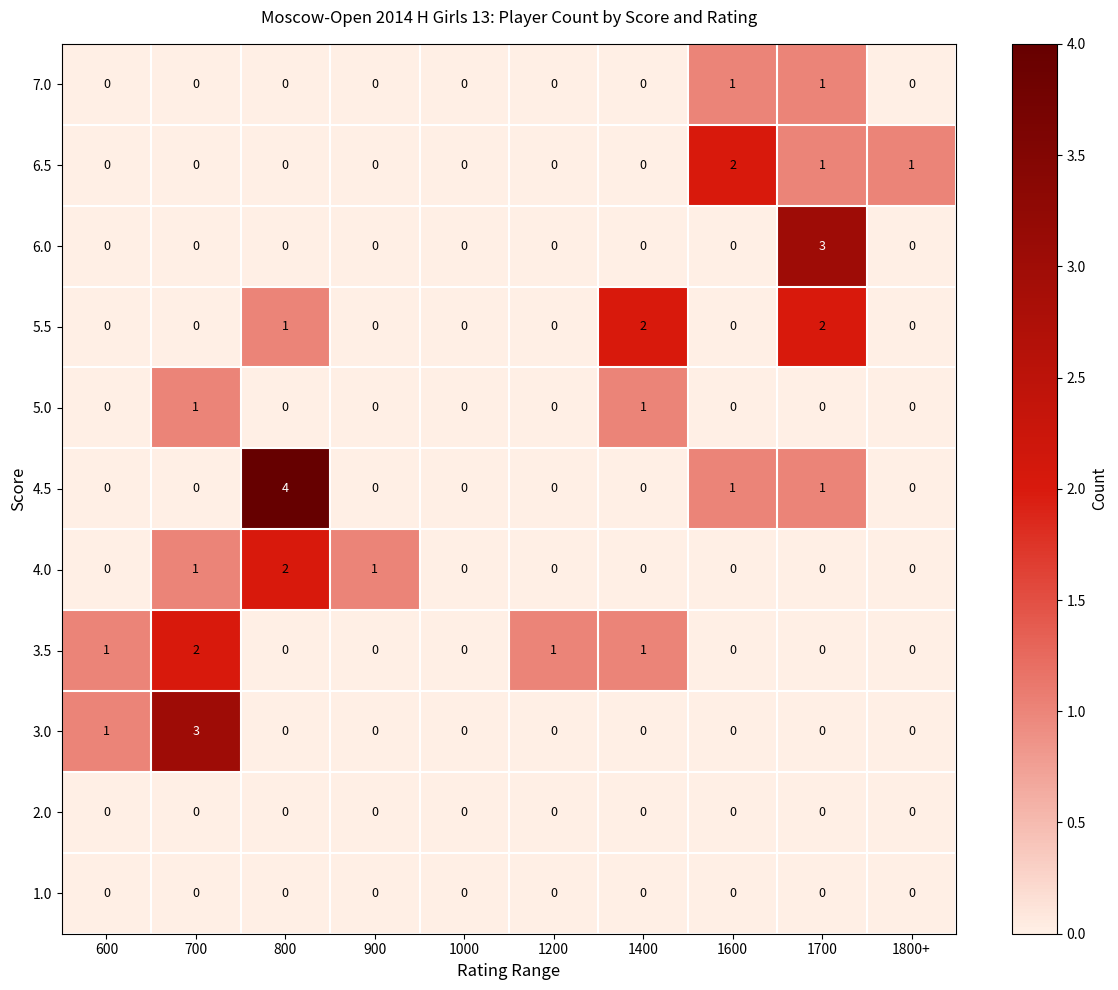

At which category is the sum across all series the highest?

1700